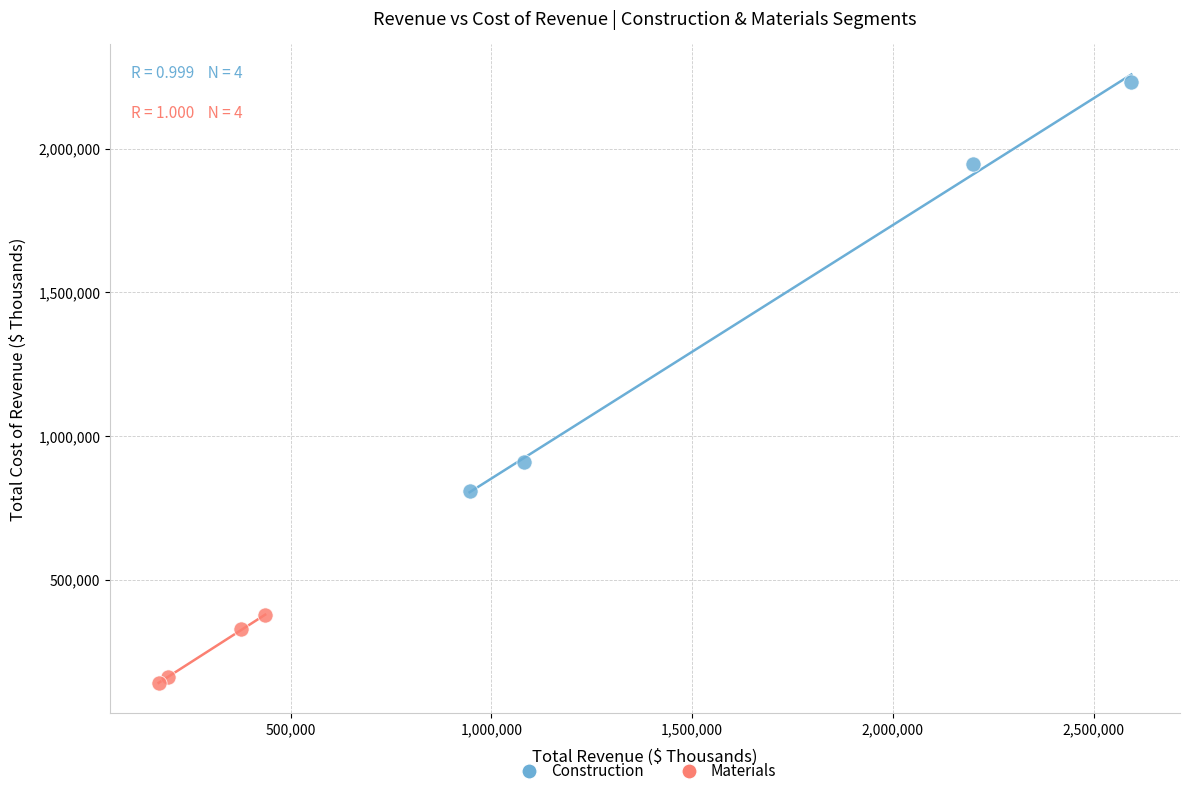

What are all the series names shown in the legend?

Construction, Materials